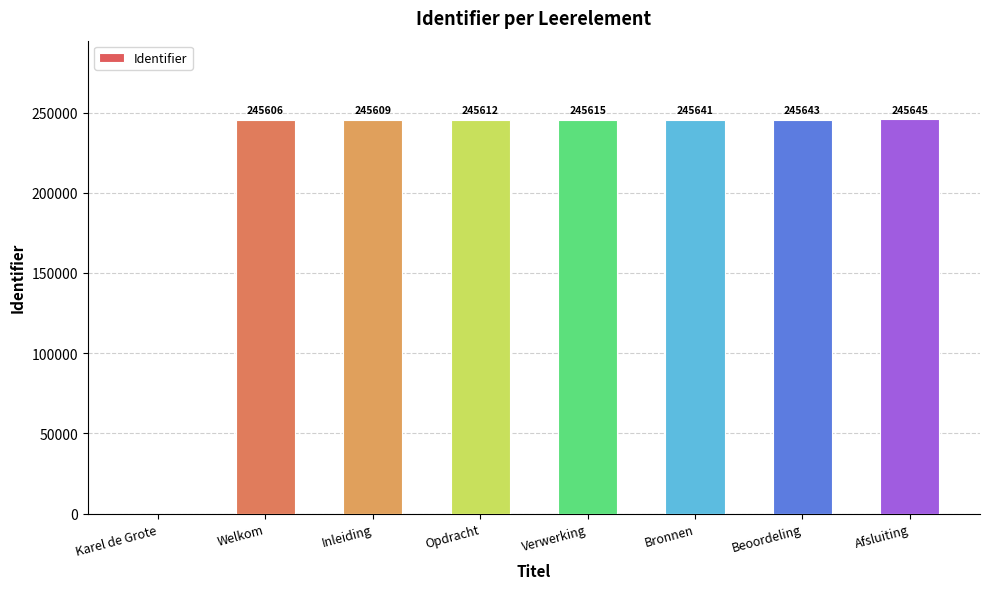

How many data points does each series have?

8